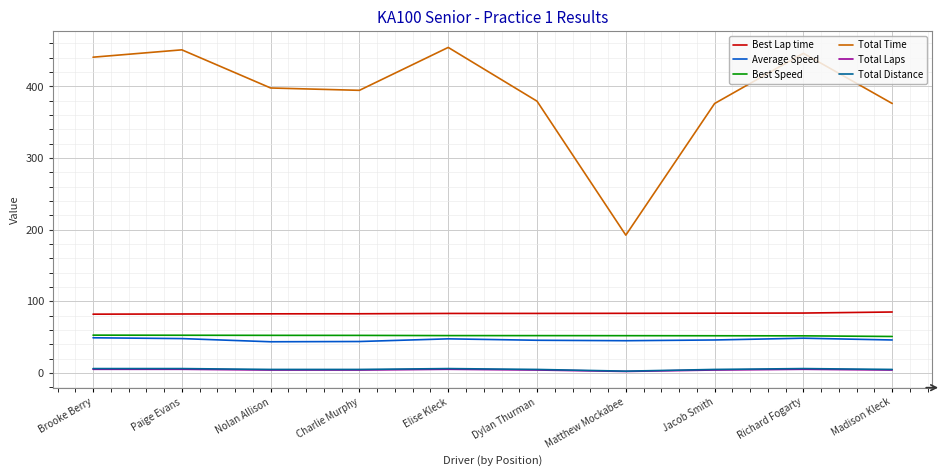

What is the difference between the second highest and minimum values in the Best Lap time series?

1.6